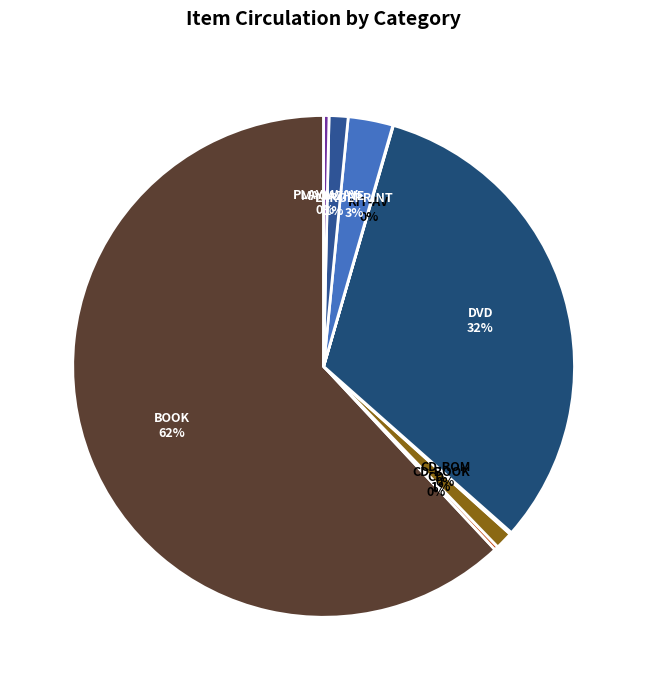

Which slice represents more than half of the pie?

BOOK